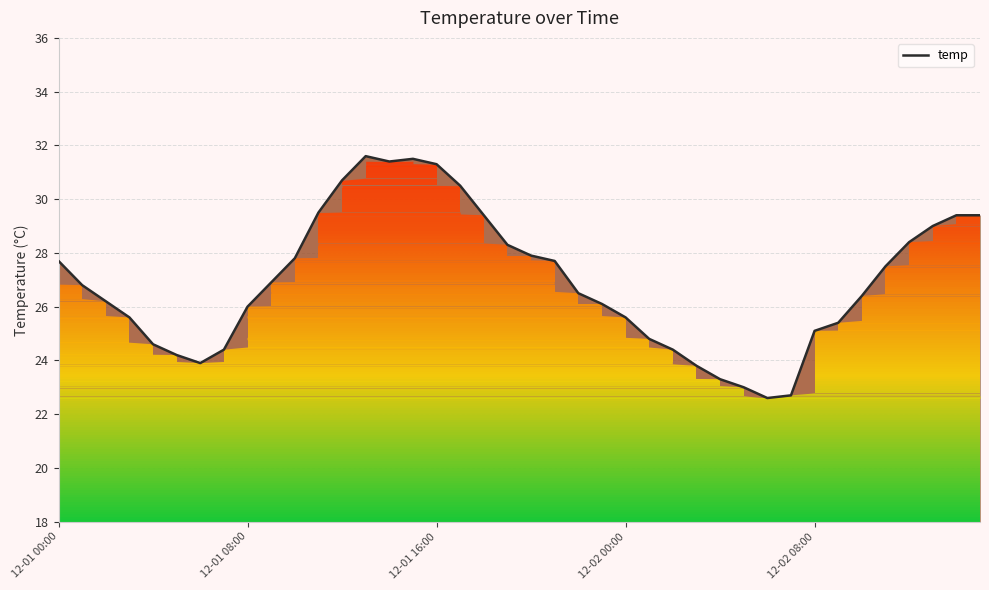

Reading left to right, what are all the values shown in this chart?

27.7	26.8	26.2	25.6	24.6	24.2	23.9	24.4	26.0	26.9	27.8	29.5	30.7	31.6	31.4	31.5	31.3	30.5	29.4	28.3	27.9	27.7	26.5	26.1	25.6	24.8	24.4	23.8	23.3	23.0	22.6	22.7	25.1	25.4	26.4	27.5	28.4	29.0	29.4	29.4